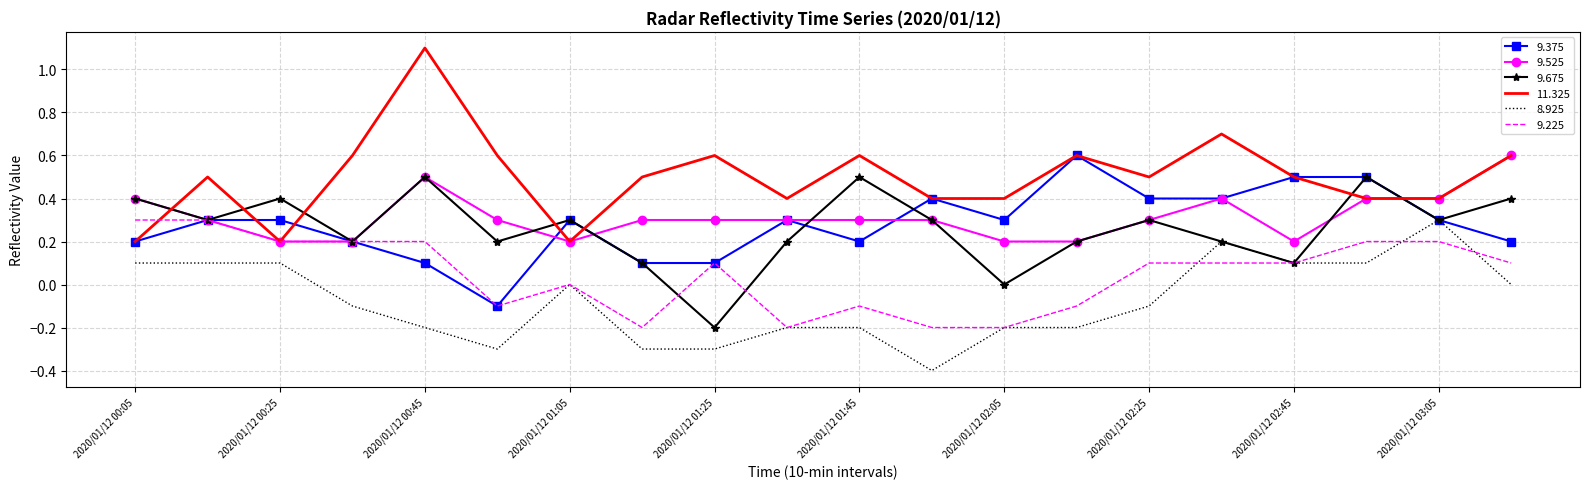

What is the greatest value displayed?

1.1